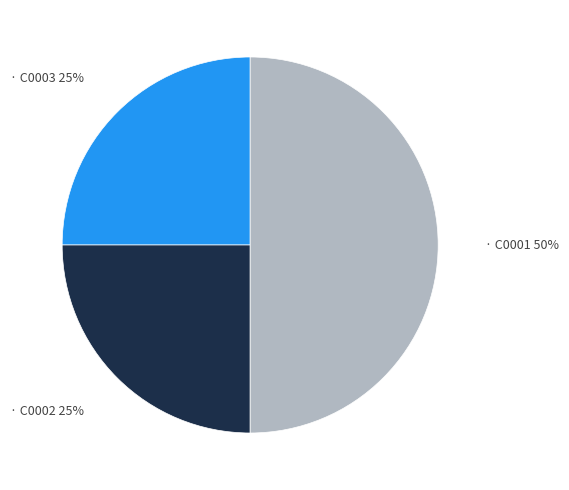

To the nearest percent, what is the average slice percentage?

33%